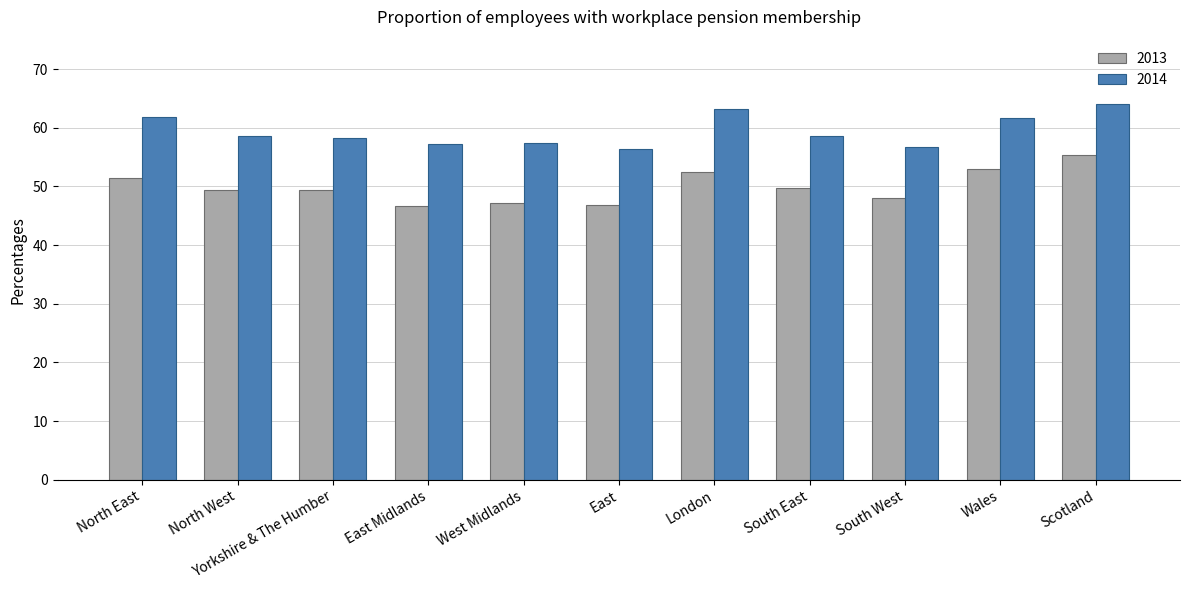

Are the bars horizontal?

No